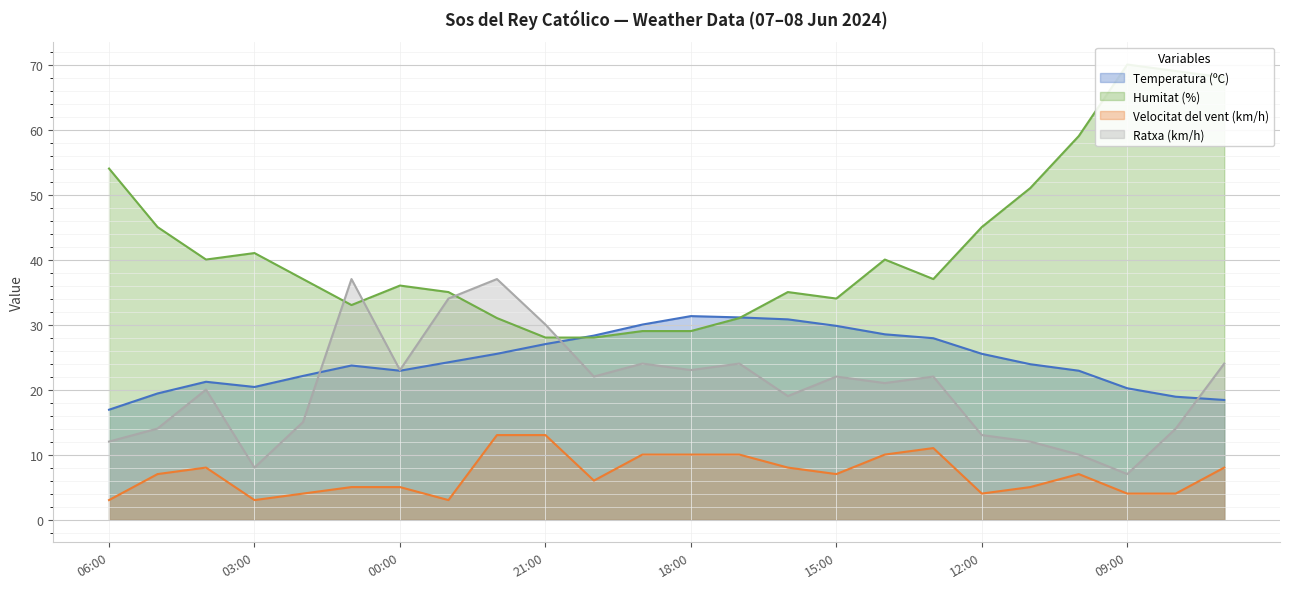

At which category does Velocitat del vent (km/h) reach its first local valley?

03:00